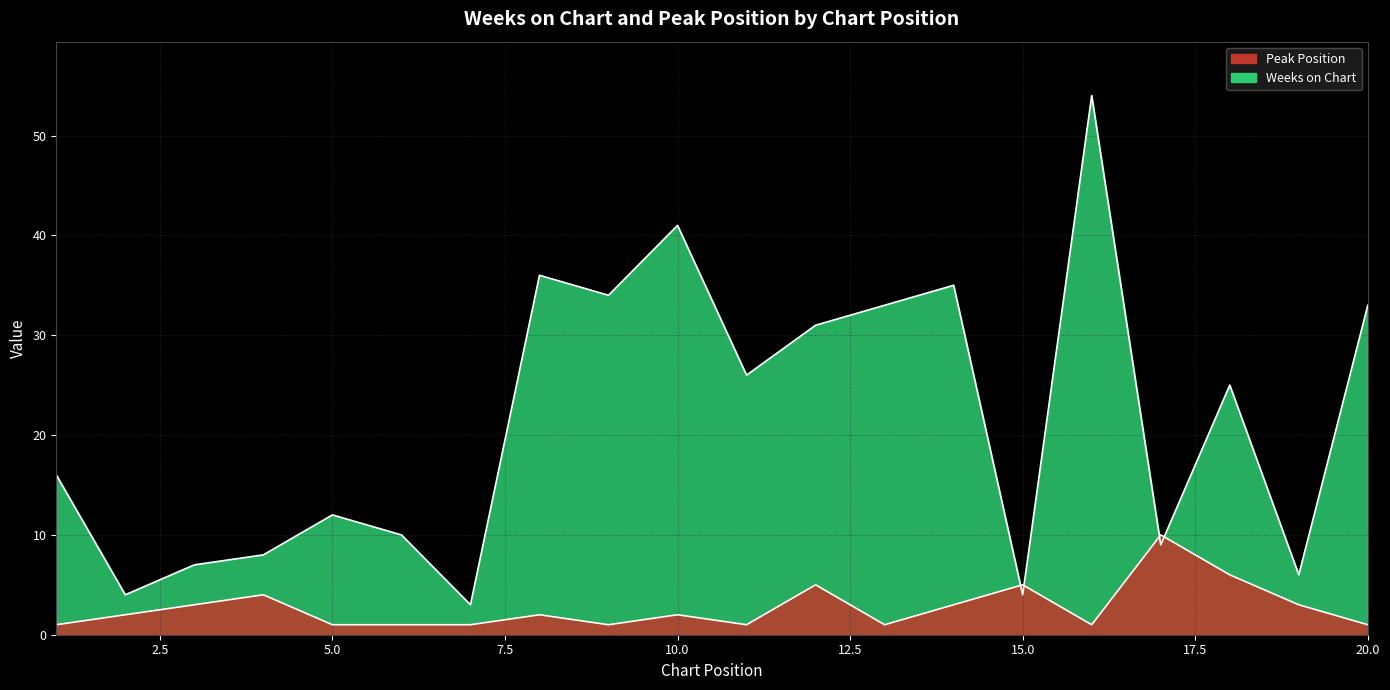

How many intersections are there between Peak Position and Weeks on Chart?

4